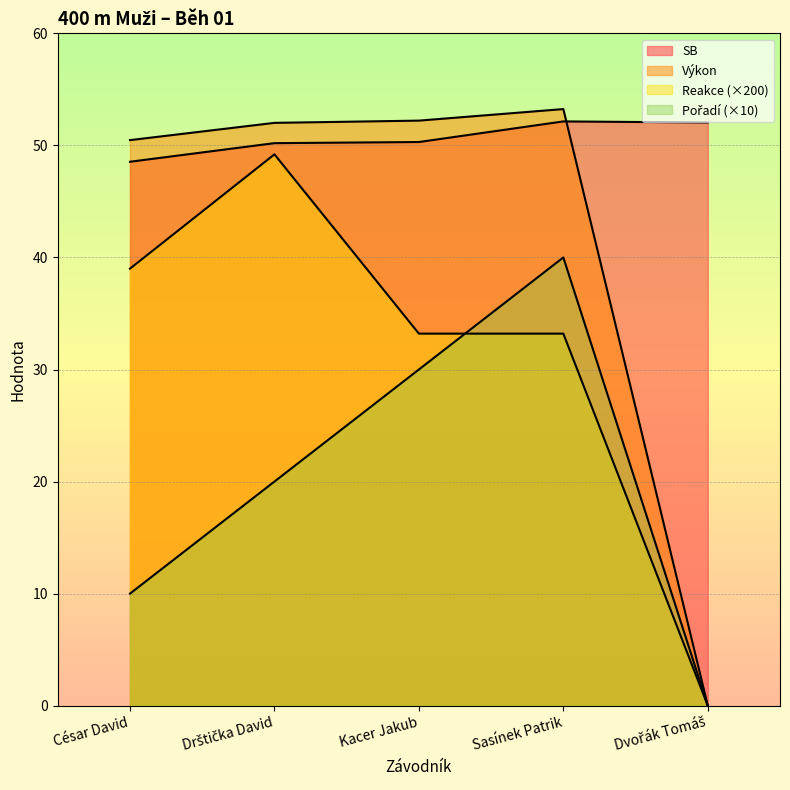

True or false: Reakce and Výkon cross at least once.

False